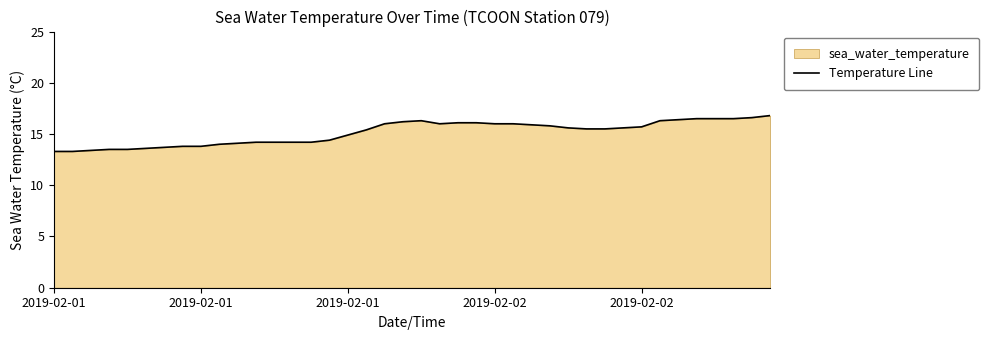

What is the average value?

15.1